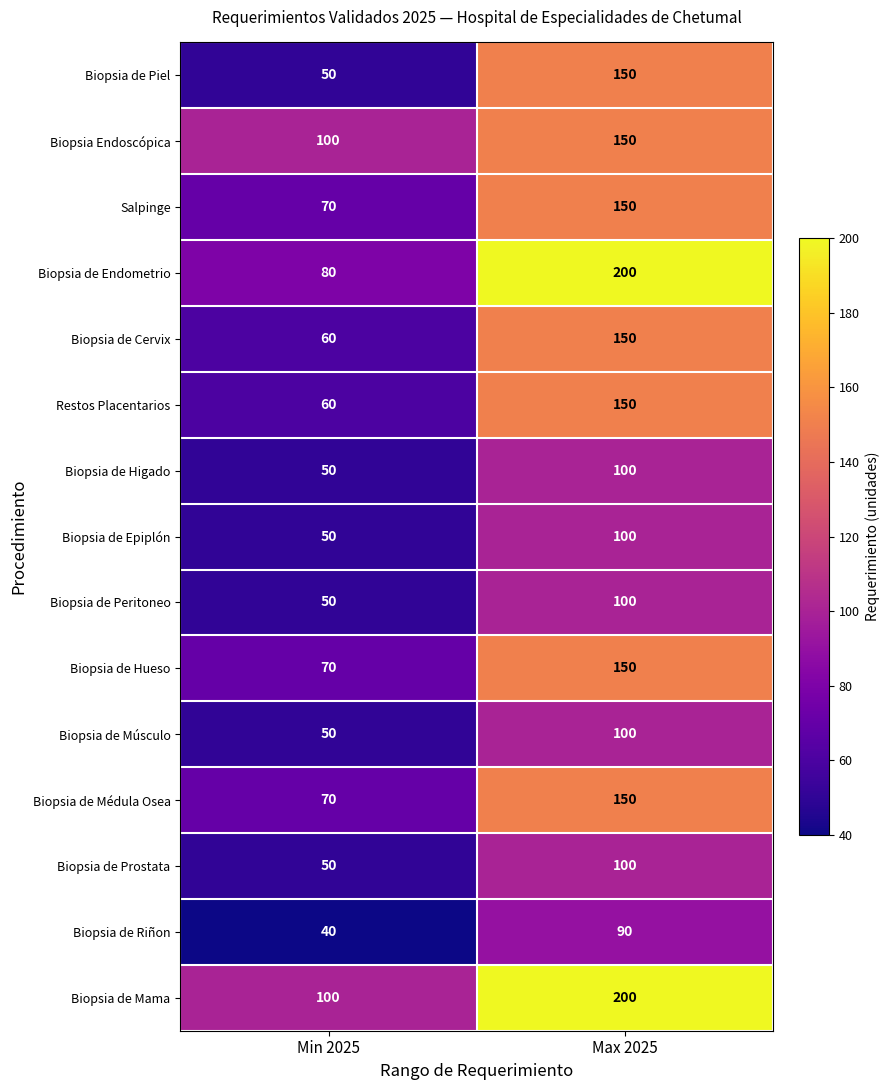

What is the difference between the Biopsia de Endometrio values at Max 2025 and Min 2025?

120